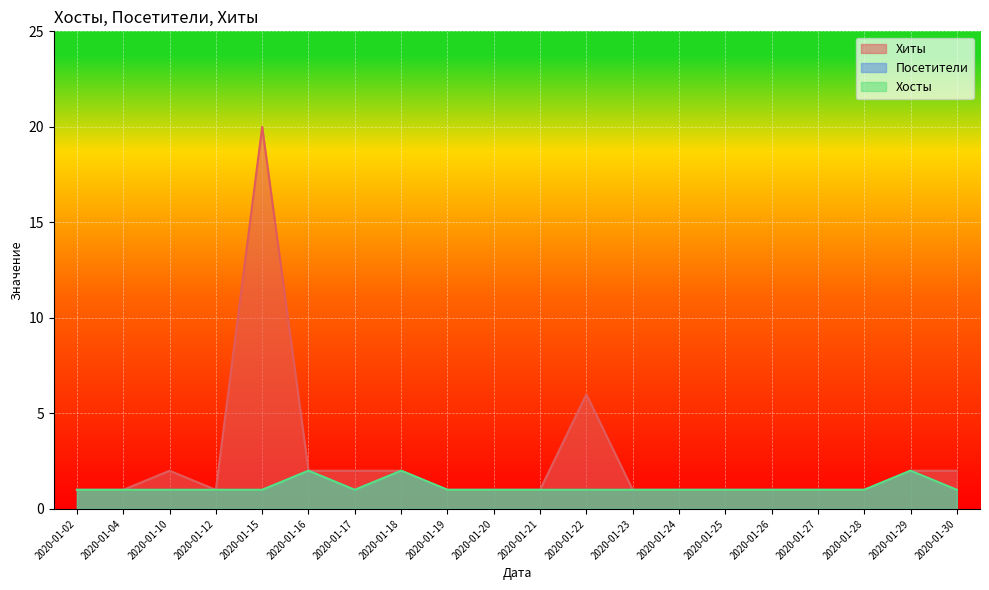

At 2020-01-17, list the series in order from largest to smallest.

Хиты, Посетители, Хосты